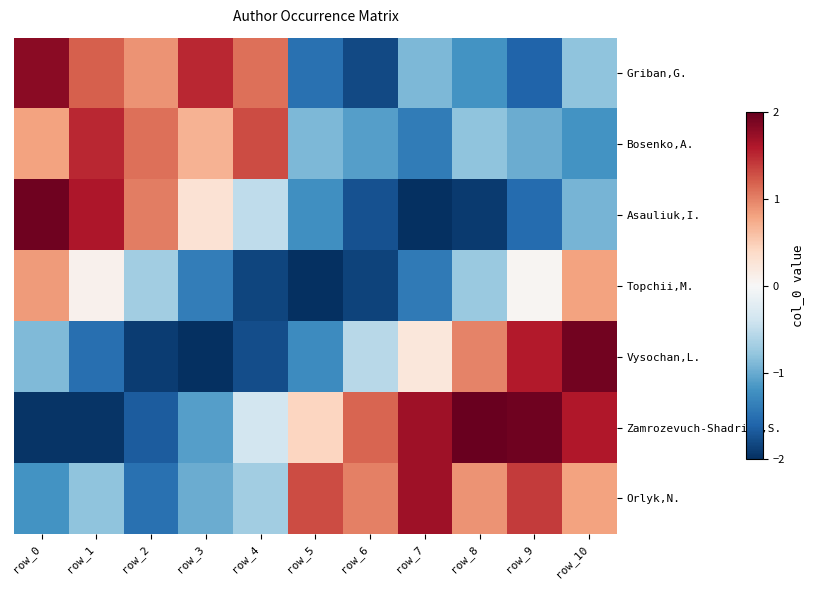

Which category has the lowest value across all series?

row_5